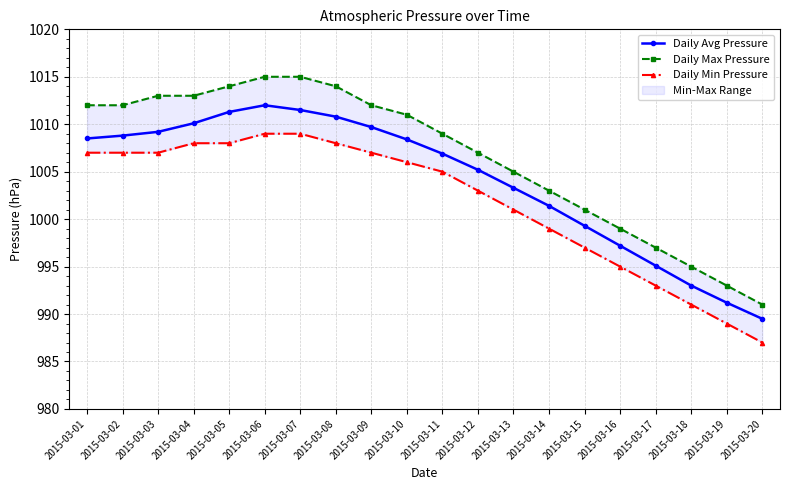

Reading left to right, list all the values displayed in this chart.

Daily Avg Pressure: 2015-03-01=1008.5	2015-03-02=1008.8	2015-03-03=1009.2	2015-03-04=1010.1	2015-03-05=1011.3	2015-03-06=1012.0	2015-03-07=1011.5	2015-03-08=1010.8	2015-03-09=1009.7	2015-03-10=1008.4	2015-03-11=1006.9	2015-03-12=1005.2	2015-03-13=1003.3	2015-03-14=1001.4	2015-03-15=999.3	2015-03-16=997.2	2015-03-17=995.1	2015-03-18=993.0	2015-03-19=991.2	2015-03-20=989.5
Daily Max Pressure: 2015-03-01=1012.0	2015-03-02=1012.0	2015-03-03=1013.0	2015-03-04=1013.0	2015-03-05=1014.0	2015-03-06=1015.0	2015-03-07=1015.0	2015-03-08=1014.0	2015-03-09=1012.0	2015-03-10=1011.0	2015-03-11=1009.0	2015-03-12=1007.0	2015-03-13=1005.0	2015-03-14=1003.0	2015-03-15=1001.0	2015-03-16=999.0	2015-03-17=997.0	2015-03-18=995.0	2015-03-19=993.0	2015-03-20=991.0
Daily Min Pressure: 2015-03-01=1007.0	2015-03-02=1007.0	2015-03-03=1007.0	2015-03-04=1008.0	2015-03-05=1008.0	2015-03-06=1009.0	2015-03-07=1009.0	2015-03-08=1008.0	2015-03-09=1007.0	2015-03-10=1006.0	2015-03-11=1005.0	2015-03-12=1003.0	2015-03-13=1001.0	2015-03-14=999.0	2015-03-15=997.0	2015-03-16=995.0	2015-03-17=993.0	2015-03-18=991.0	2015-03-19=989.0	2015-03-20=987.0